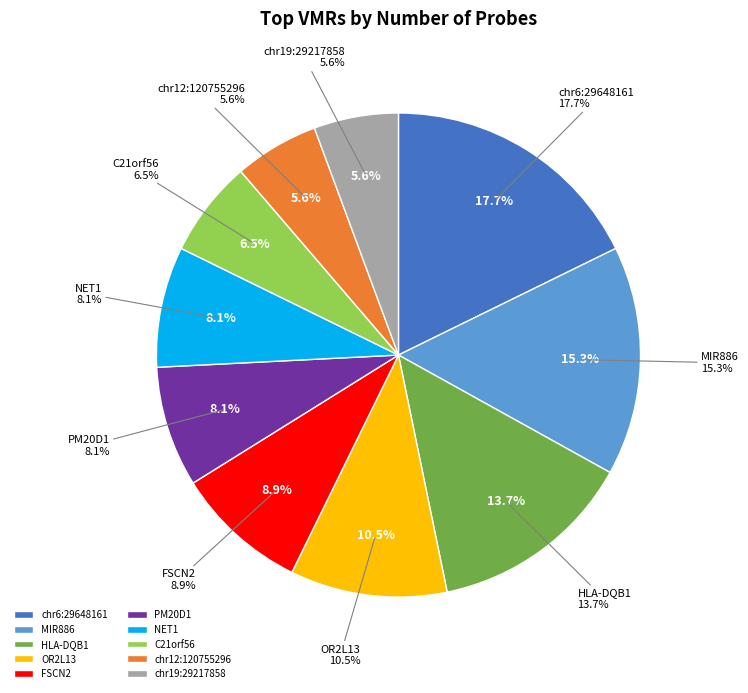

Is it true that chr12:120755296 is 21% of the pie?

False